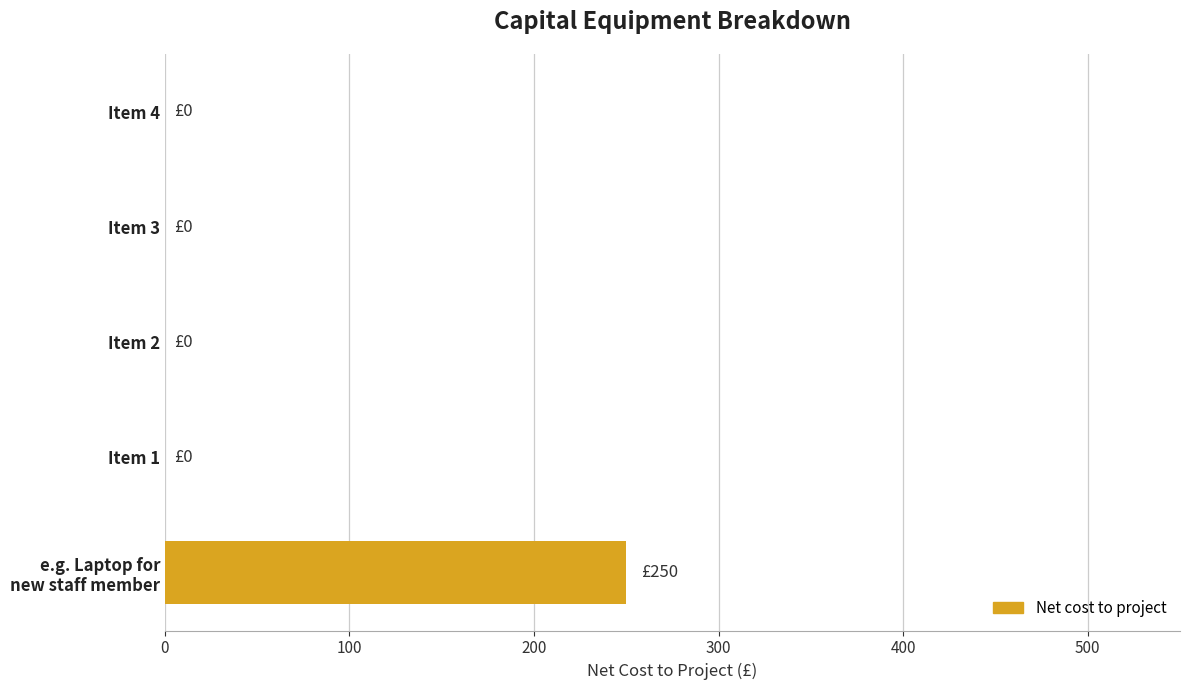

How many data points are above 0?

1